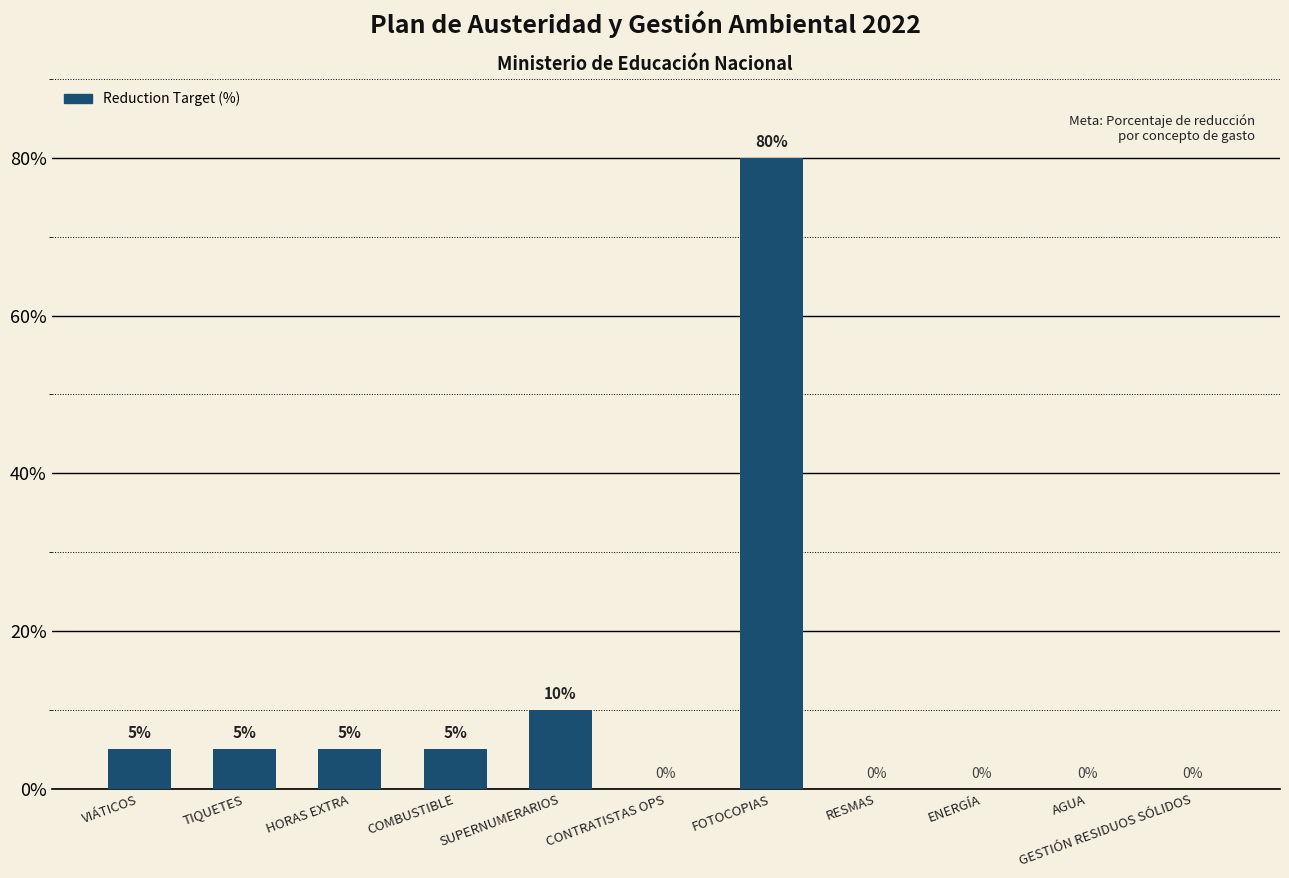

Reading left to right, transcribe all the data shown in this chart.

VIÁTICOS=5	TIQUETES=5	HORAS EXTRA=5	COMBUSTIBLE=5	SUPERNUMERARIOS=10	CONTRATISTAS OPS=0	FOTOCOPIAS=80	RESMAS=0	ENERGÍA=0	AGUA=0	GESTIÓN RESIDUOS SÓLIDOS=0